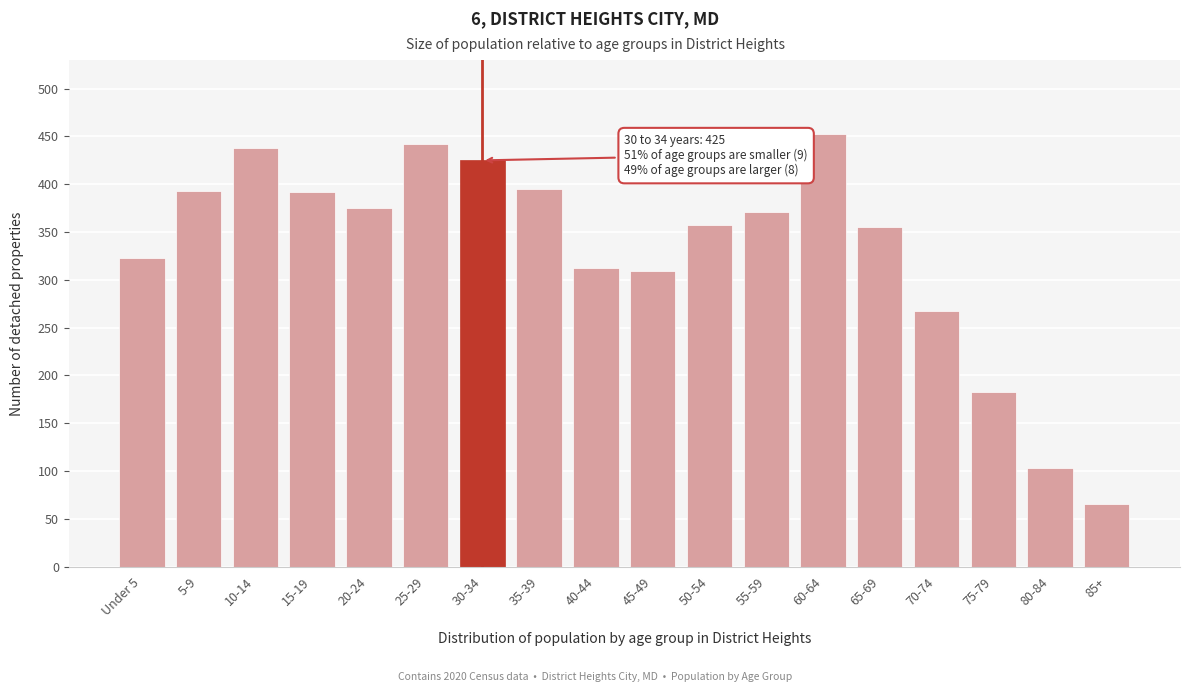

What value does the data have at 20-24, to the nearest 5?

375